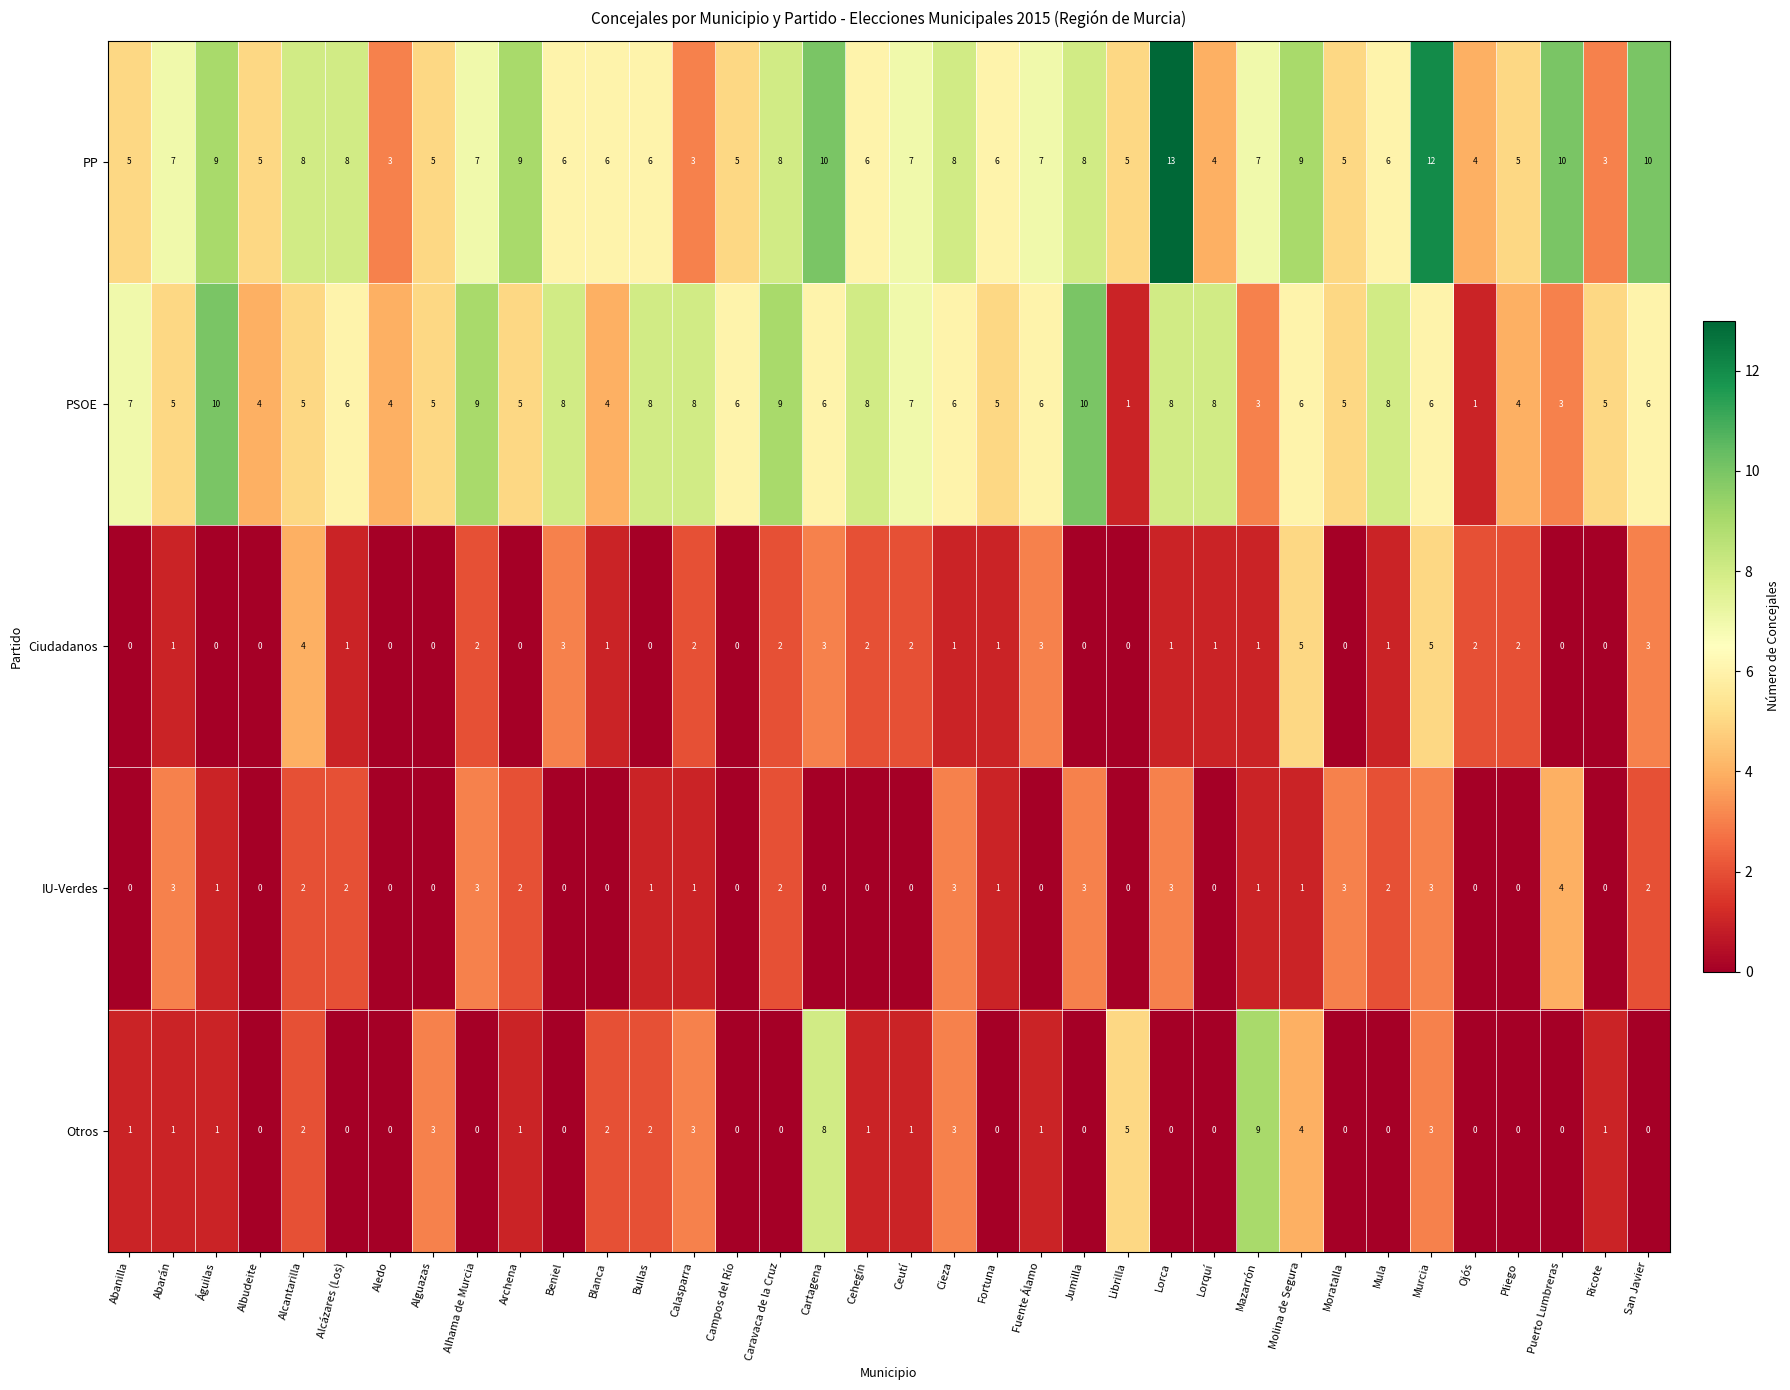

Where does the IU-Verdes series first go above 1?

Abarán